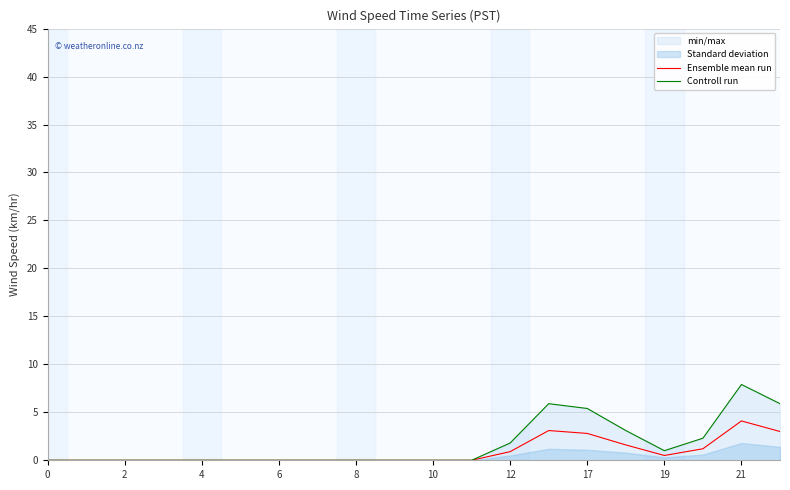

How many interior local valleys does the Controll run series have?

1